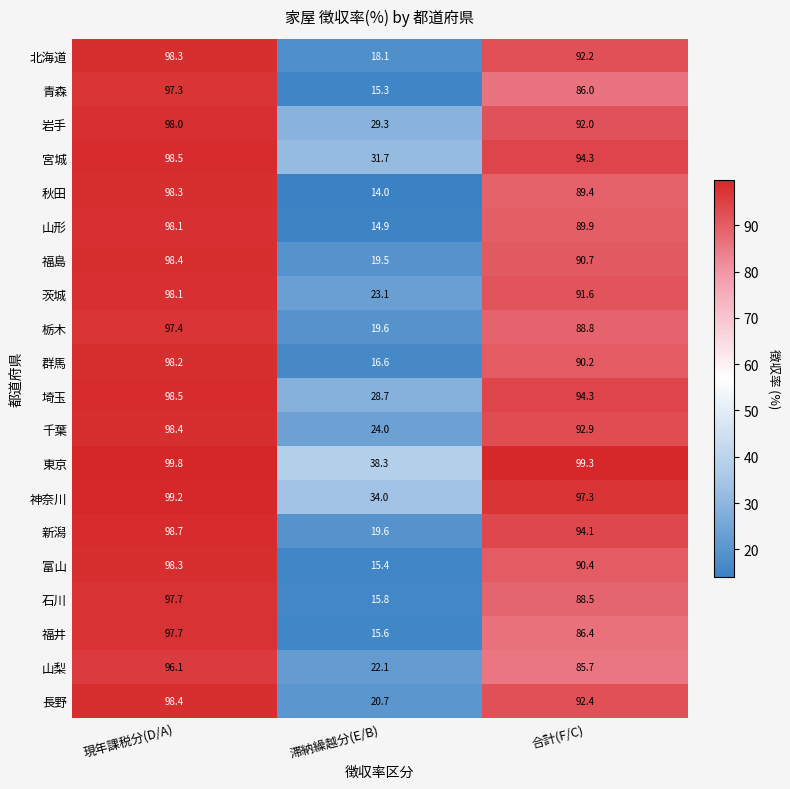

What is the difference between the maximum and second lowest values in the 山梨 series?

10.4